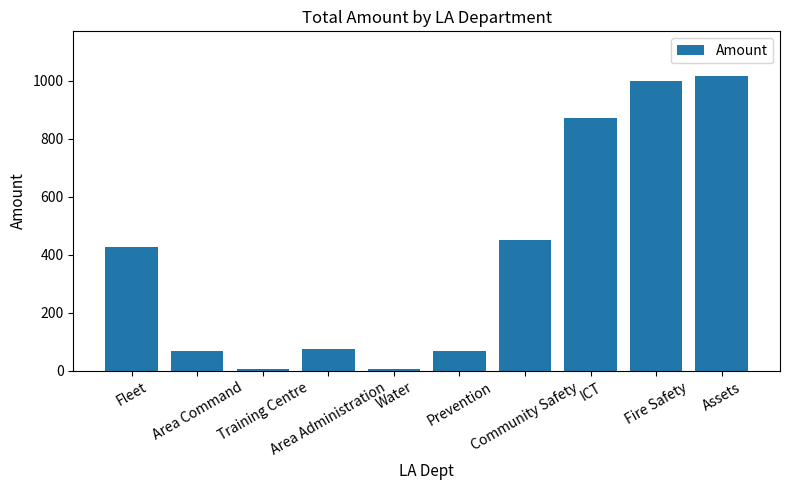

What is the greatest value displayed?

1018.5